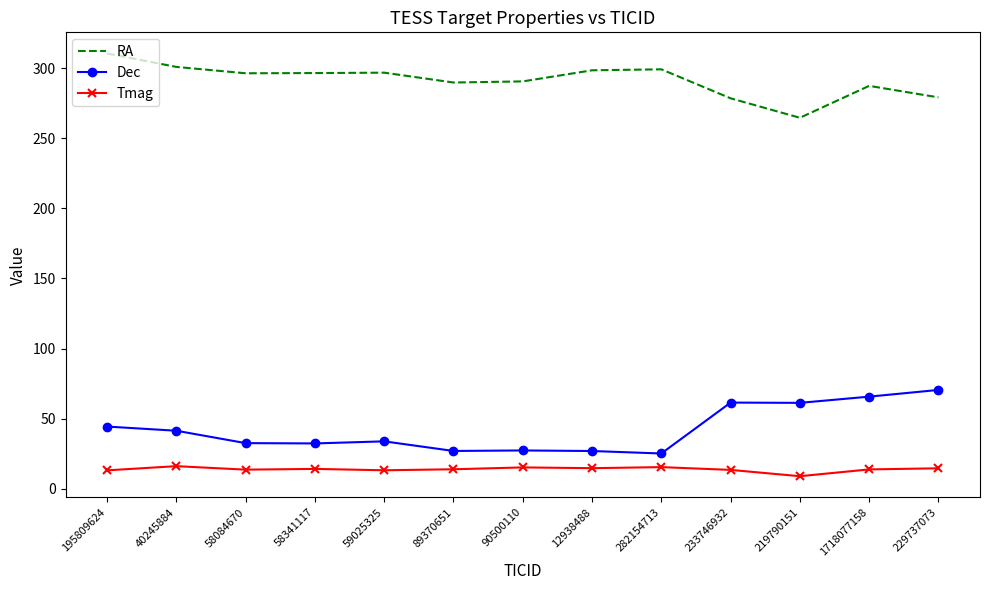

What position from the left is 233746932?

10